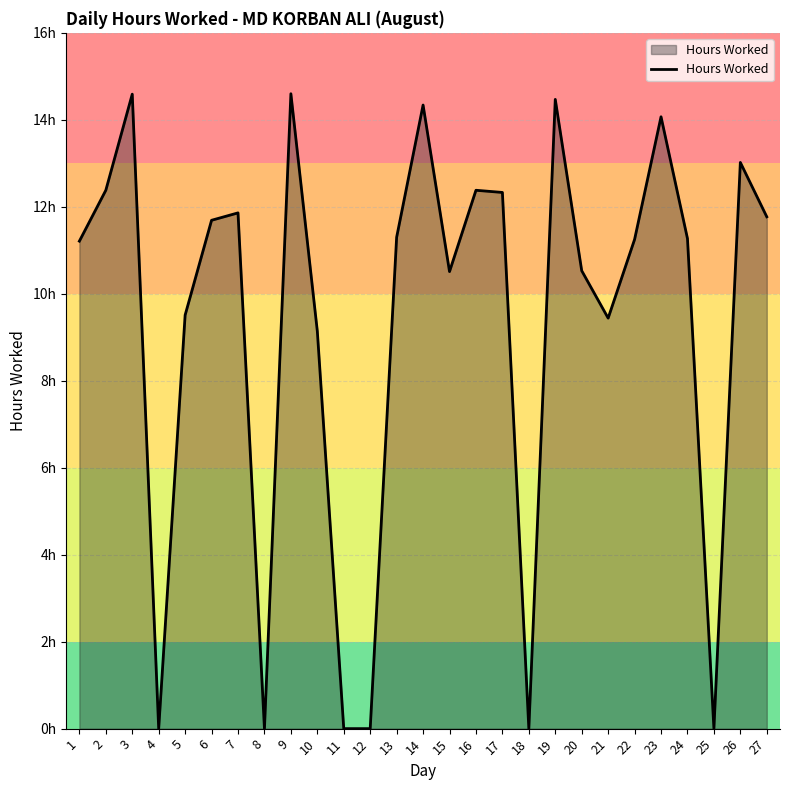

Is this an area chart (filled region under the line)?

Yes